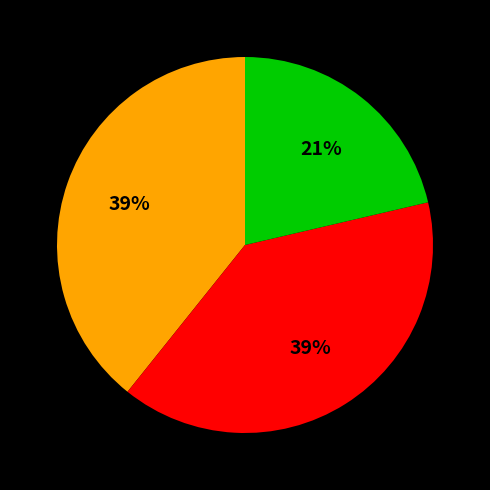

Does any single category account for the majority?

No